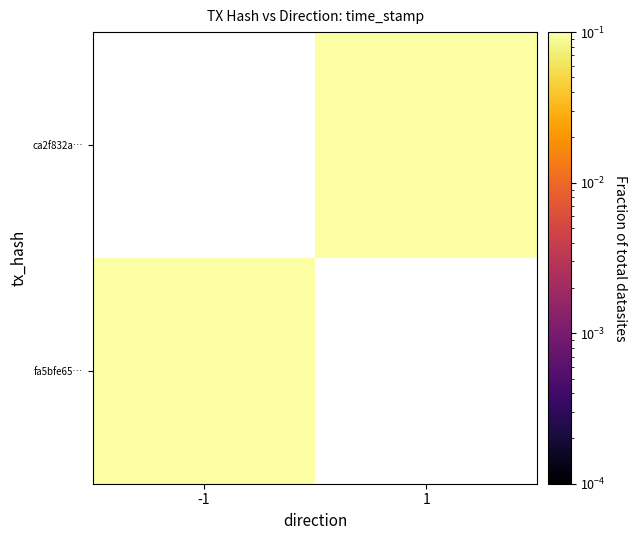

Rank the series at -1 from lowest to highest value.

fa5bfe65…, ca2f832a…